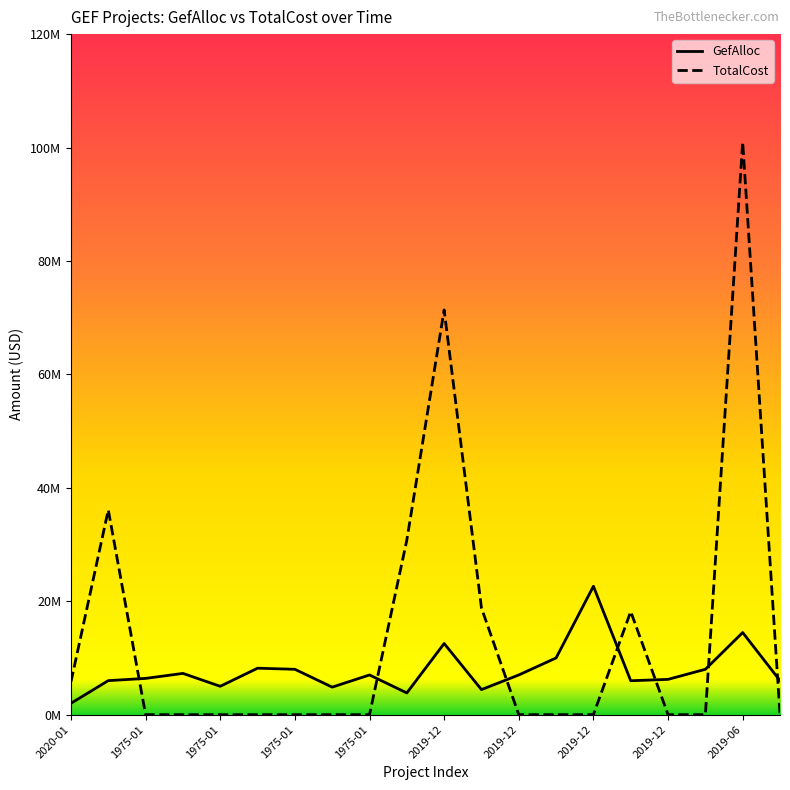

What is the approximate value of GefAlloc at 11, to the nearest 50?

4416200